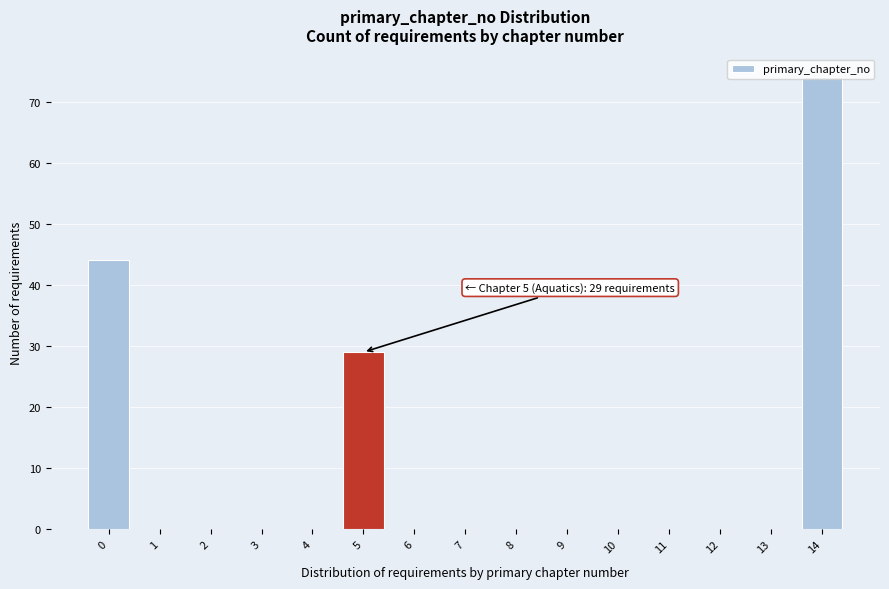

The chart shows a value of 41 at 7. True or false?

False